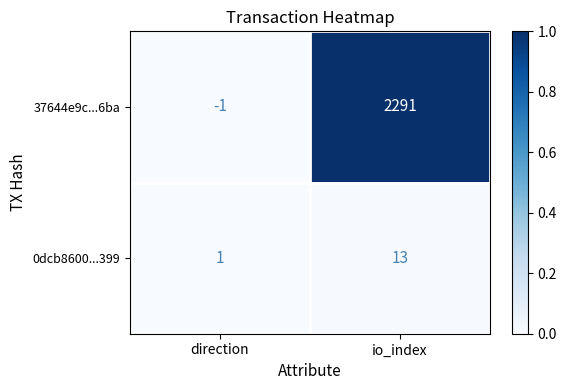

Rank the series by their maximum value, from lowest to highest.

0dcb8600...399, 37644e9c...6ba